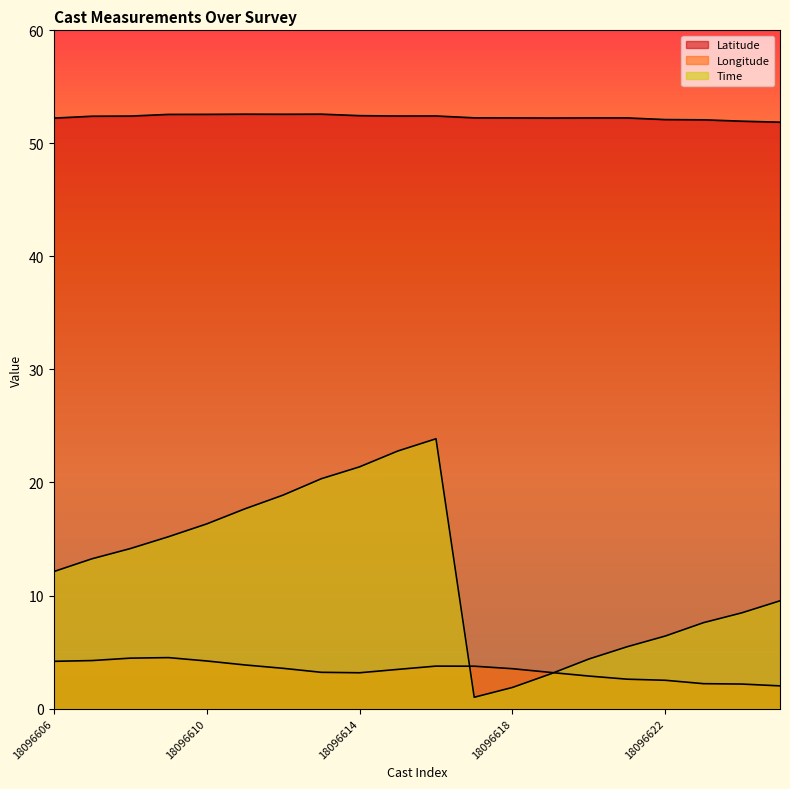

Where does the Time series first go above 13?

18096607